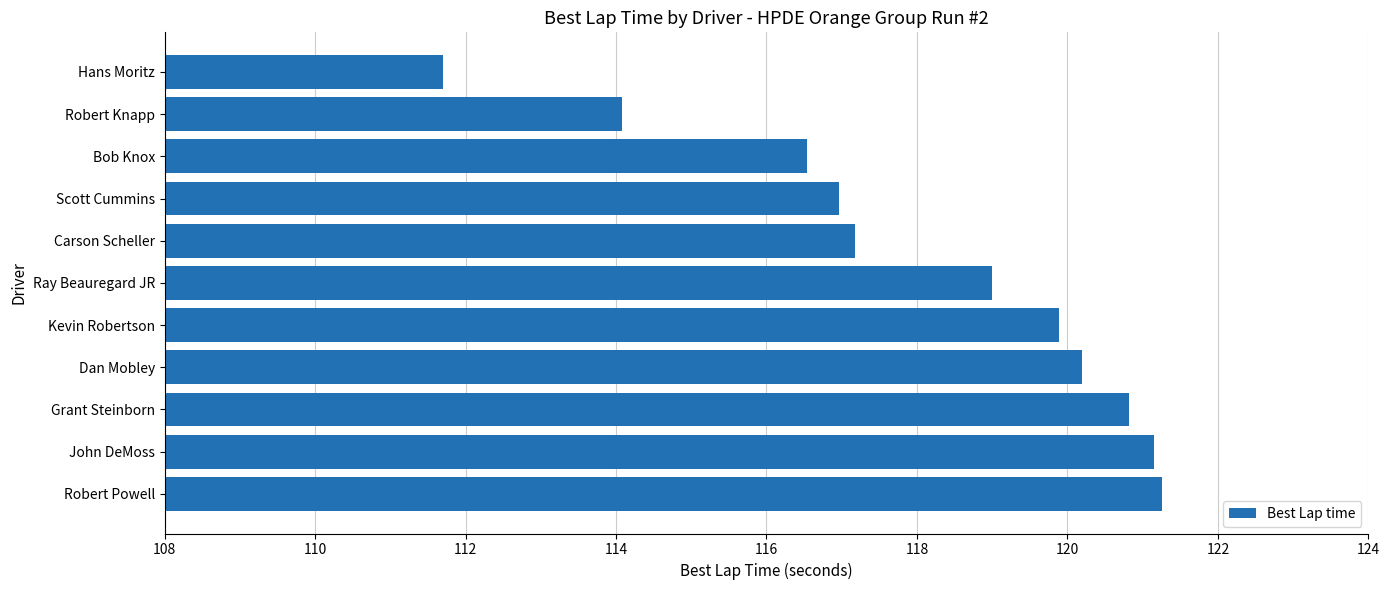

How many values are below 118?

5